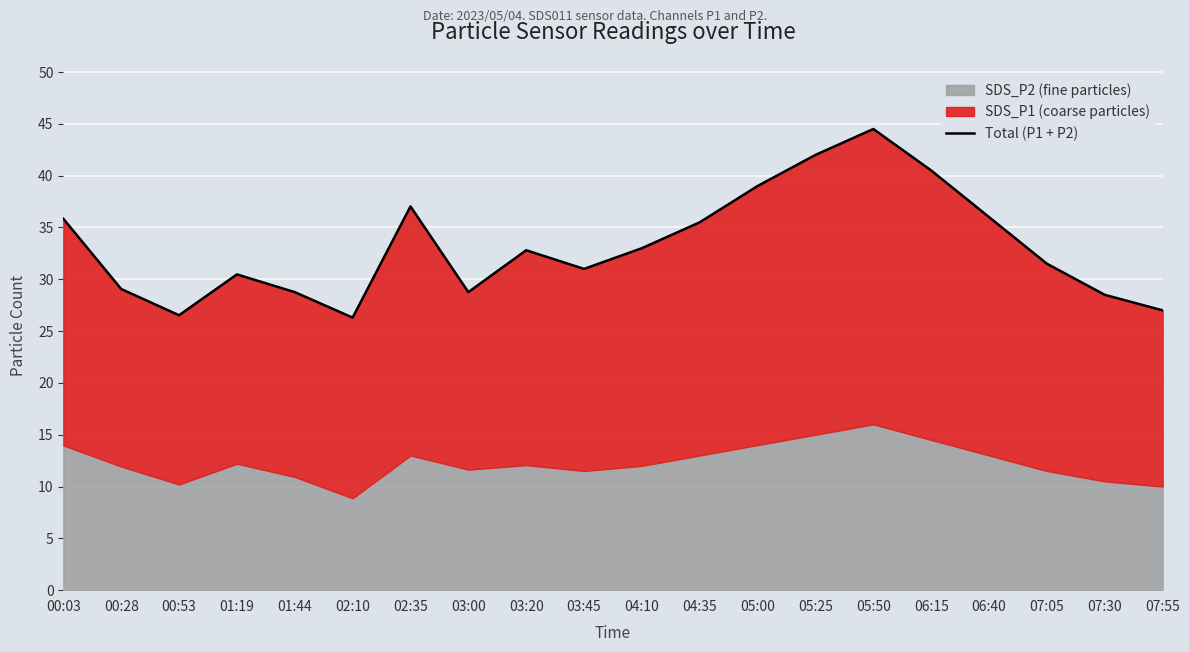

Which label corresponds to the smallest value in the chart?

02:10